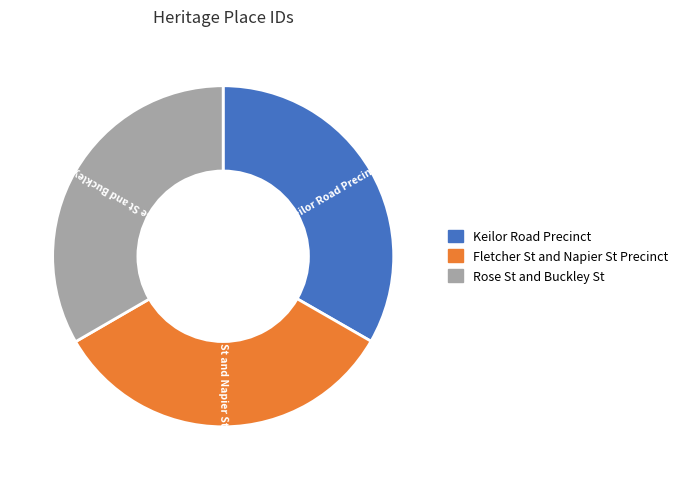

Is it true that Fletcher St and Napier St Precinct is 33% of the pie?

True